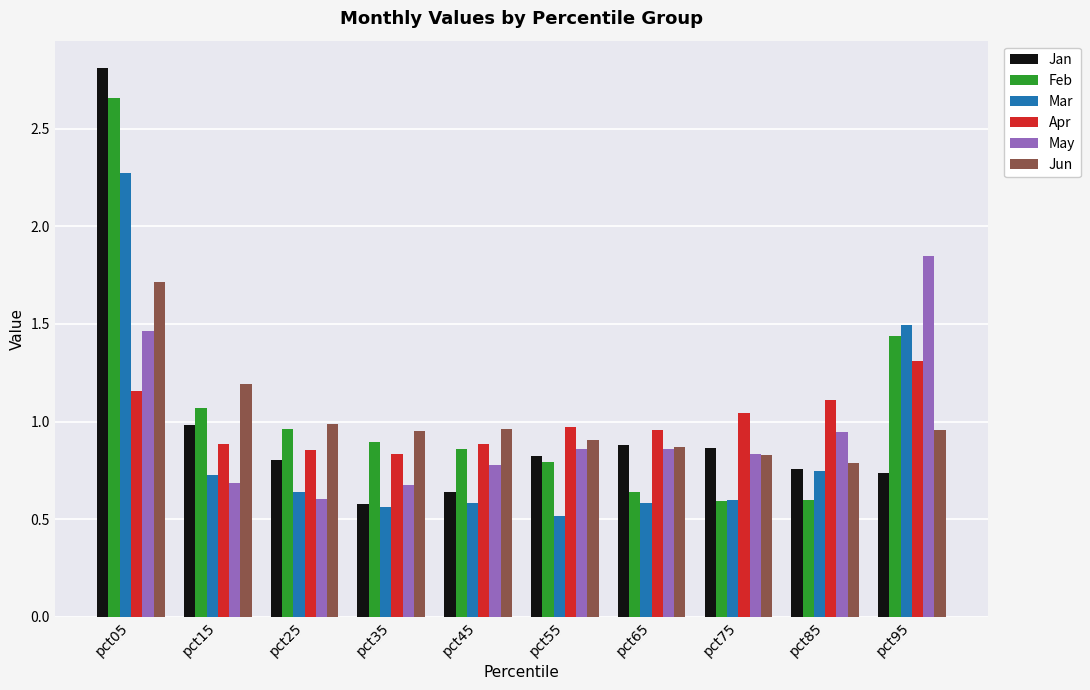

True or false: Feb has a value of 1.1 at pct75.

False